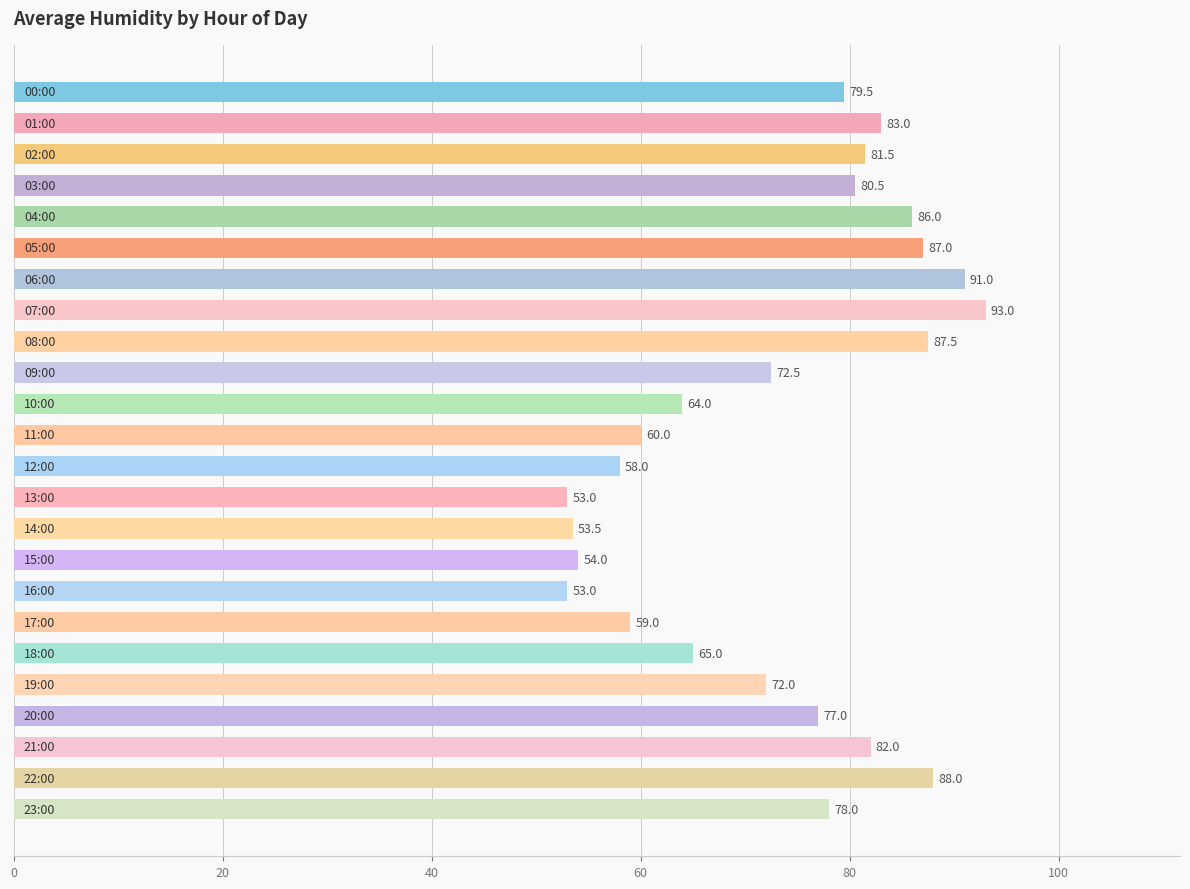

What is the difference between the second highest and second lowest values?

38.0